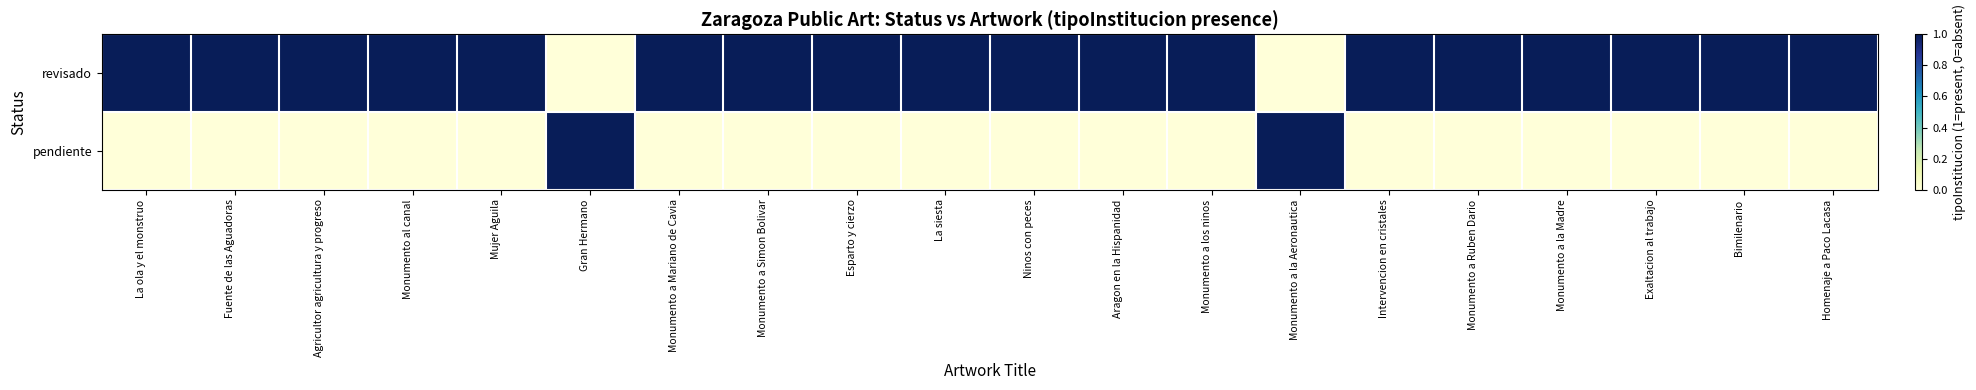

How many categories are shown in the chart?

20